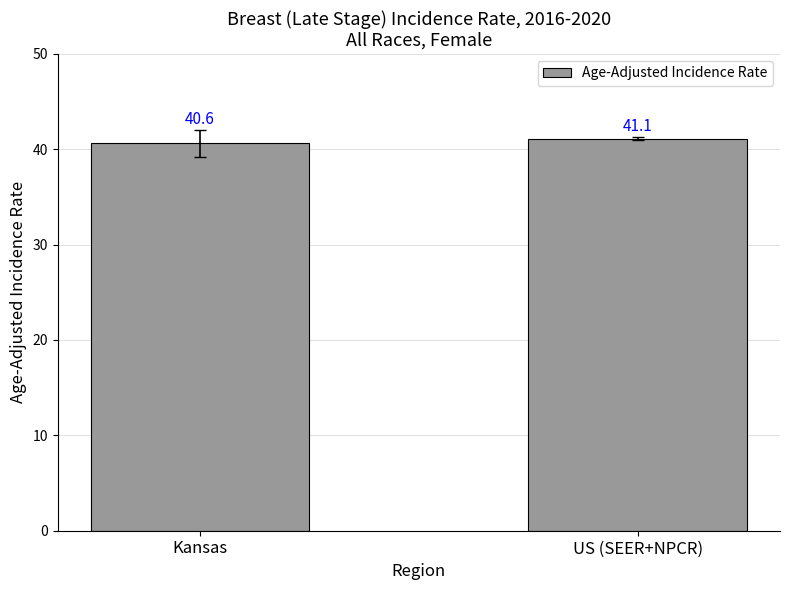

What value does the data have at Kansas?

40.6